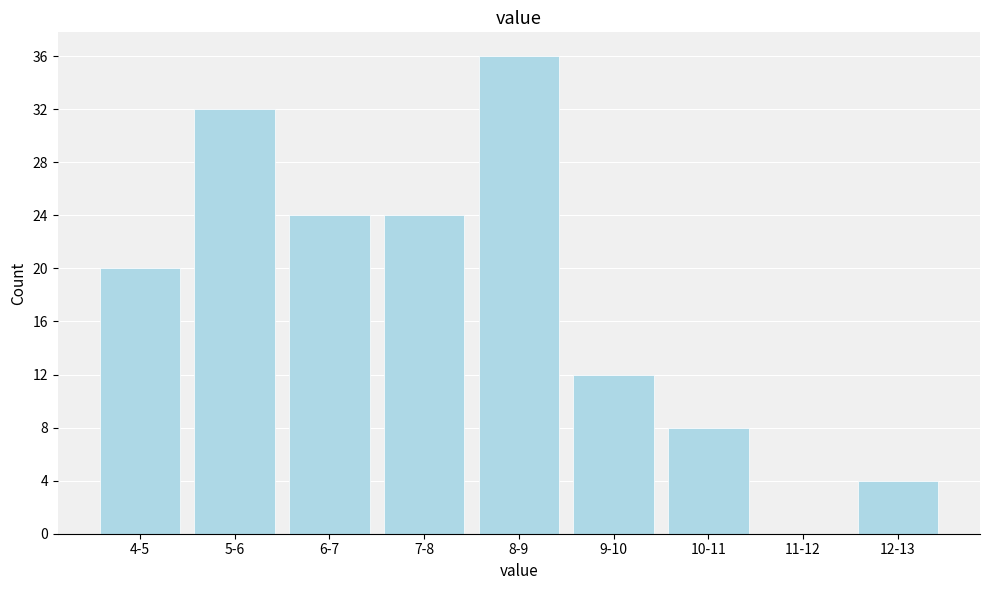

Reading right to left, list all the values displayed in this chart.

12-13=4	11-12=0	10-11=8	9-10=12	8-9=36	7-8=24	6-7=24	5-6=32	4-5=20